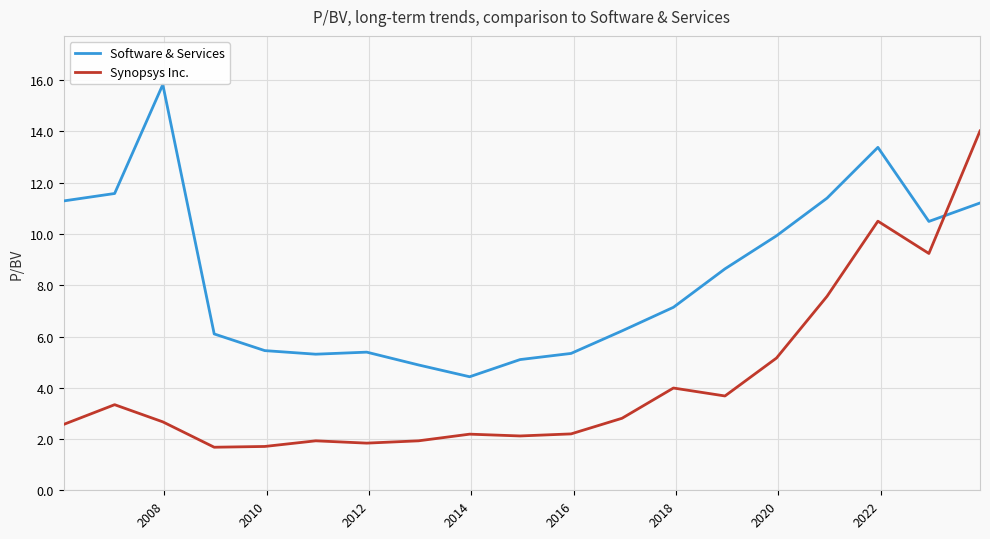

True or false: Software & Services and Synopsys Inc. cross at least once.

True